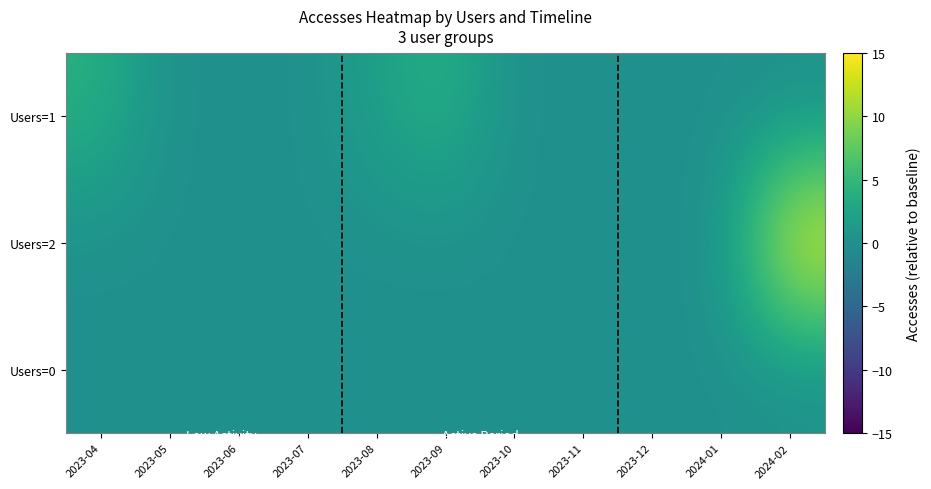

Reading left to right, transcribe all the data shown in this chart.

Users=1: 2023-04=4	2023-05=0	2023-06=0	2023-07=0	2023-08=2	2023-09=4	2023-10=0	2023-11=0	2023-12=0	2024-01=0	2024-02=0
Users=2: 2023-04=0	2023-05=0	2023-06=0	2023-07=0	2023-08=0	2023-09=0	2023-10=0	2023-11=0	2023-12=0	2024-01=0	2024-02=15
Users=0: 2023-04=0	2023-05=0	2023-06=0	2023-07=0	2023-08=0	2023-09=0	2023-10=0	2023-11=0	2023-12=0	2024-01=0	2024-02=0